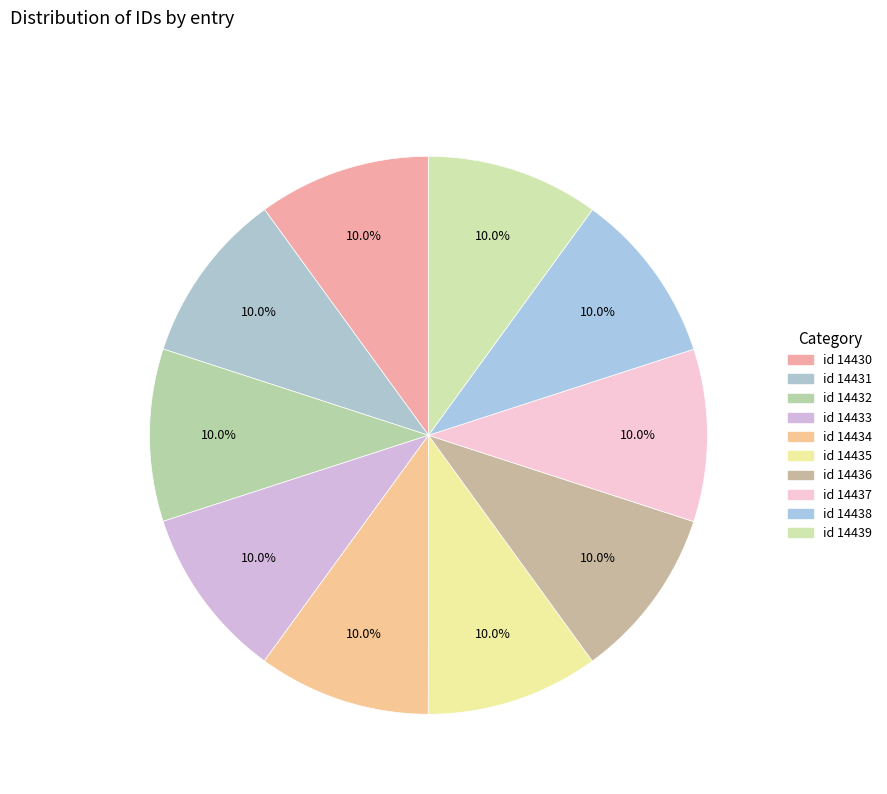

Which category has the biggest portion of the pie?

Book II (id 14439)